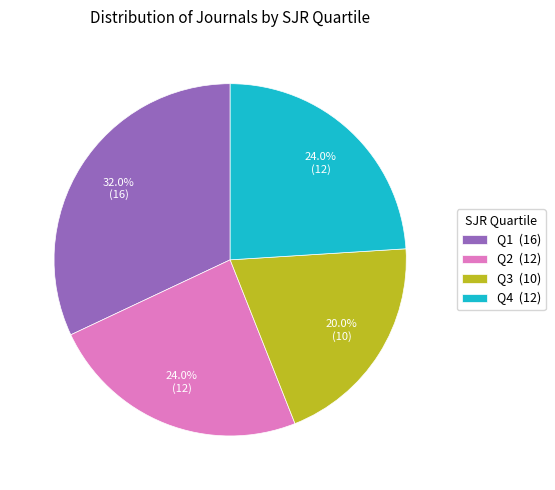

What percentage do Q4 and Q1 together represent?

56.0%